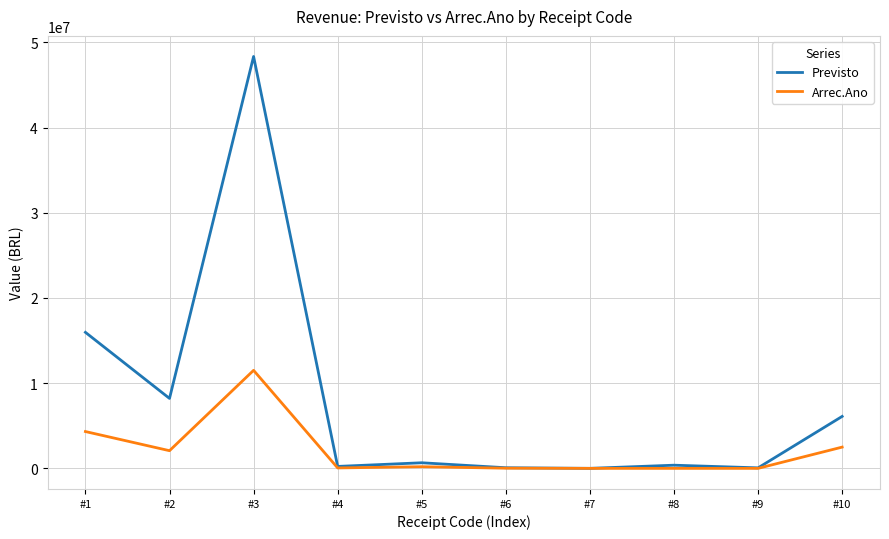

What are all the series names shown in the legend?

Previsto, Arrec.Ano